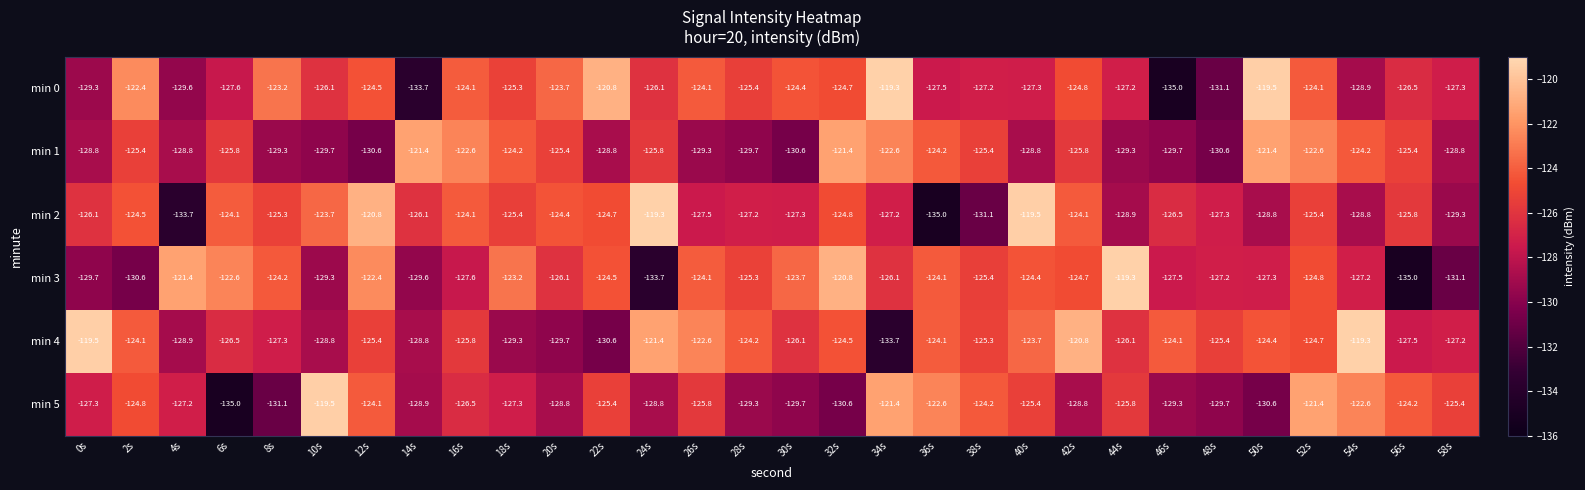

At 4s, list the series in order from largest to smallest.

min 3, min 5, min 1, min 4, min 0, min 2